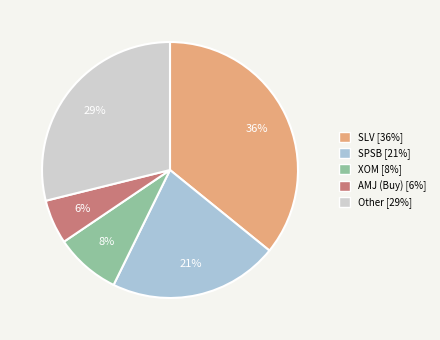

How many slices are in this pie chart?

5